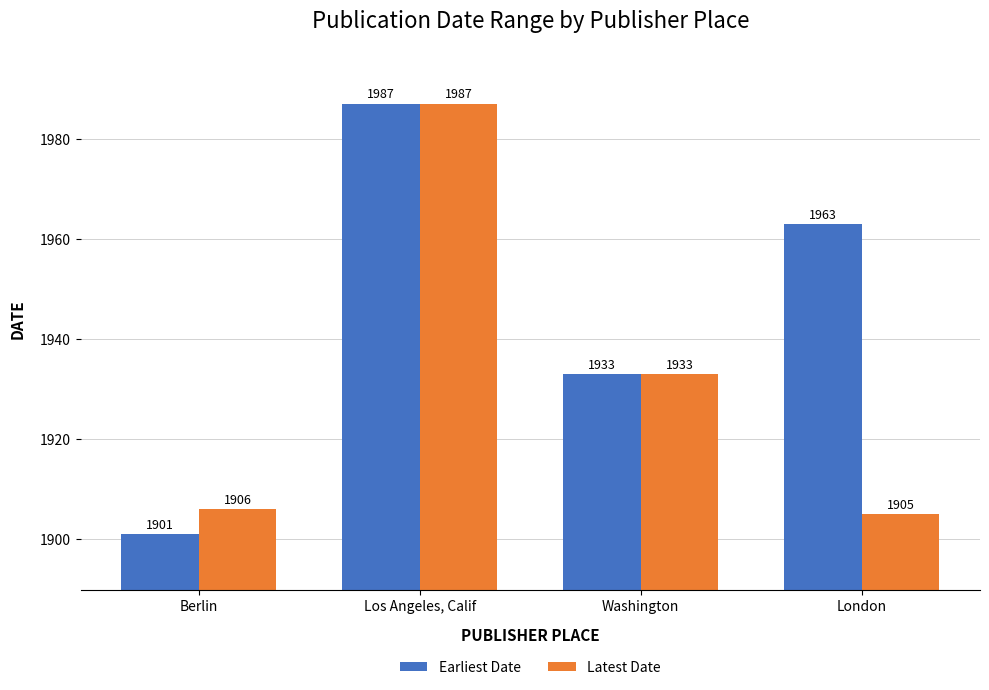

Reading left to right, list all the values displayed in this chart.

Earliest Date: 1901	1987	1933	1963
Latest Date: 1906	1987	1933	1905